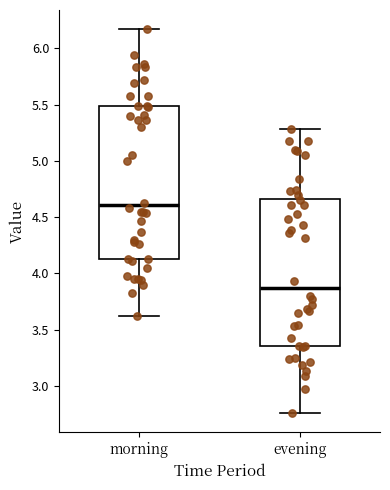

Reading left to right, read every box against the y-axis: the position of its median line, the range the box covers, and the ends of its whiskers. The values are not printed on the chart, so give them approximately, as read against the axis.

morning: median 4.60, box 4.15 to 5.50, whiskers 3.60 to 6.15
evening: median 3.85, box 3.35 to 4.65, whiskers 2.75 to 5.30